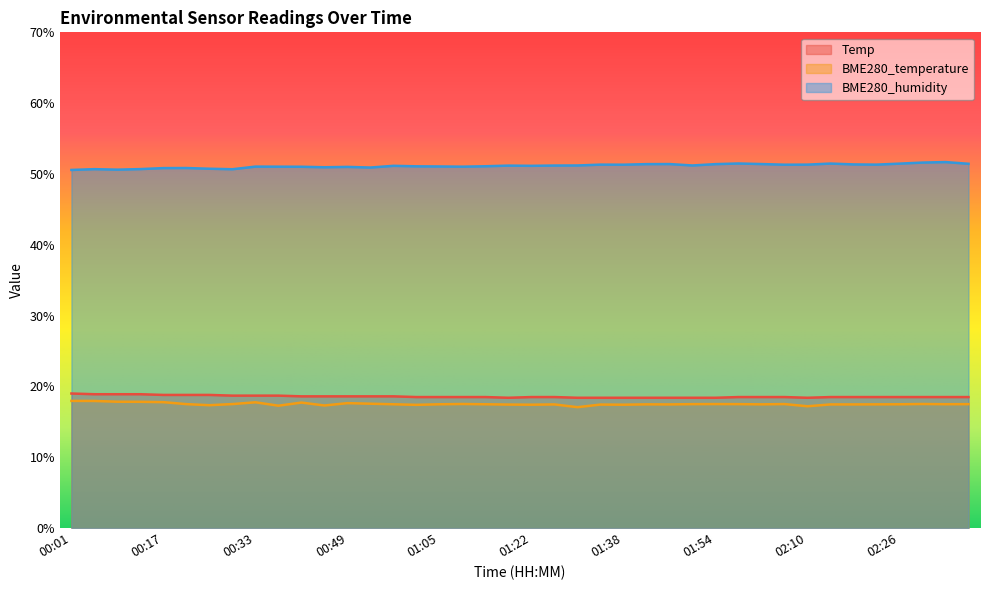

What is the difference between the maximum and minimum values in the BME280_temperature series?

0.9